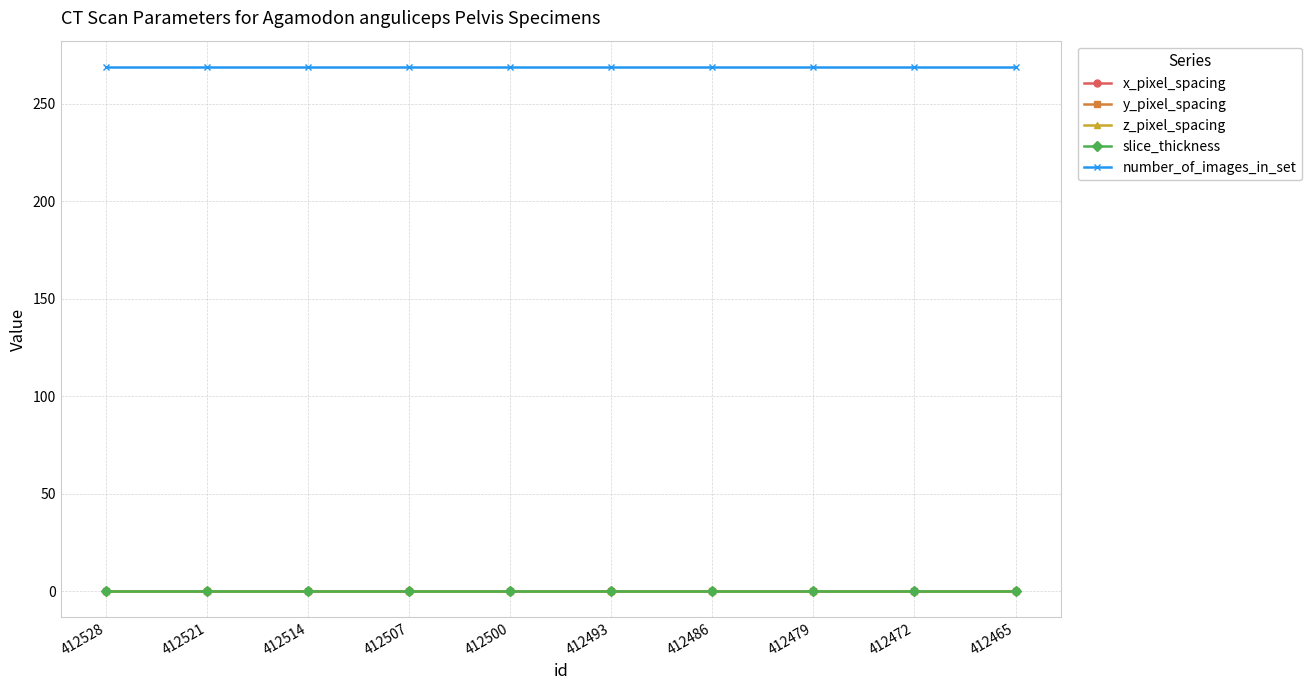

Reading left to right, list all the values displayed in this chart.

x_pixel_spacing: 412528=0.0	412521=0.0	412514=0.0	412507=0.0	412500=0.0	412493=0.0	412486=0.0	412479=0.0	412472=0.0	412465=0.0
y_pixel_spacing: 412528=0.0	412521=0.0	412514=0.0	412507=0.0	412500=0.0	412493=0.0	412486=0.0	412479=0.0	412472=0.0	412465=0.0
z_pixel_spacing: 412528=0.0	412521=0.0	412514=0.0	412507=0.0	412500=0.0	412493=0.0	412486=0.0	412479=0.0	412472=0.0	412465=0.0
slice_thickness: 412528=0.0	412521=0.0	412514=0.0	412507=0.0	412500=0.0	412493=0.0	412486=0.0	412479=0.0	412472=0.0	412465=0.0
number_of_images_in_set: 412528=269.0	412521=269.0	412514=269.0	412507=269.0	412500=269.0	412493=269.0	412486=269.0	412479=269.0	412472=269.0	412465=269.0